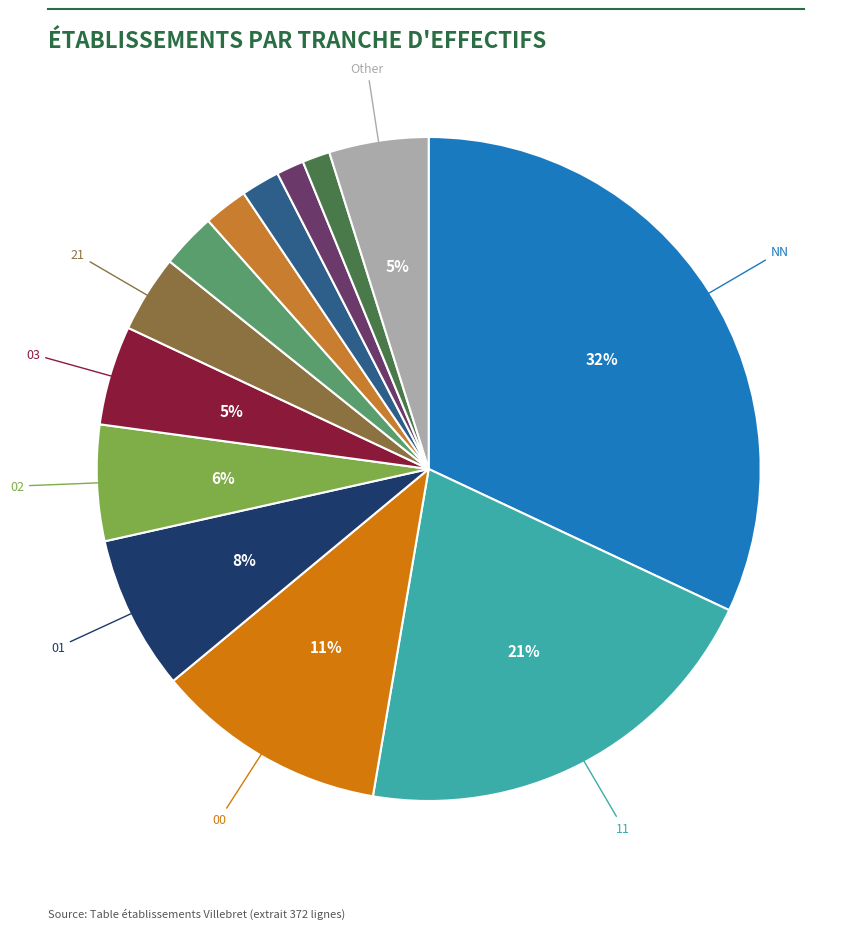

Is there a majority slice in this chart?

No